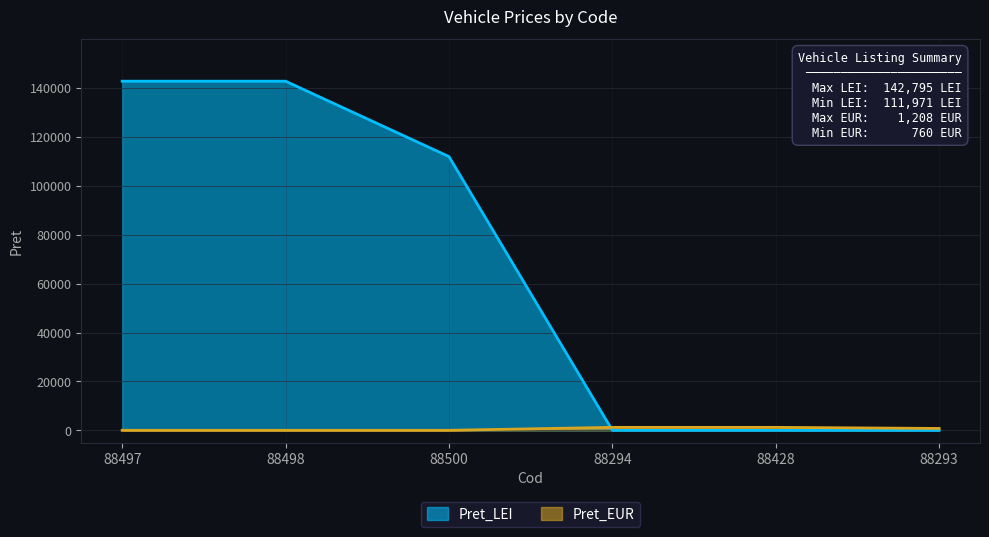

Is the value of Pret_EUR at 88497 greater than the value of Pret_LEI at 88428?

No